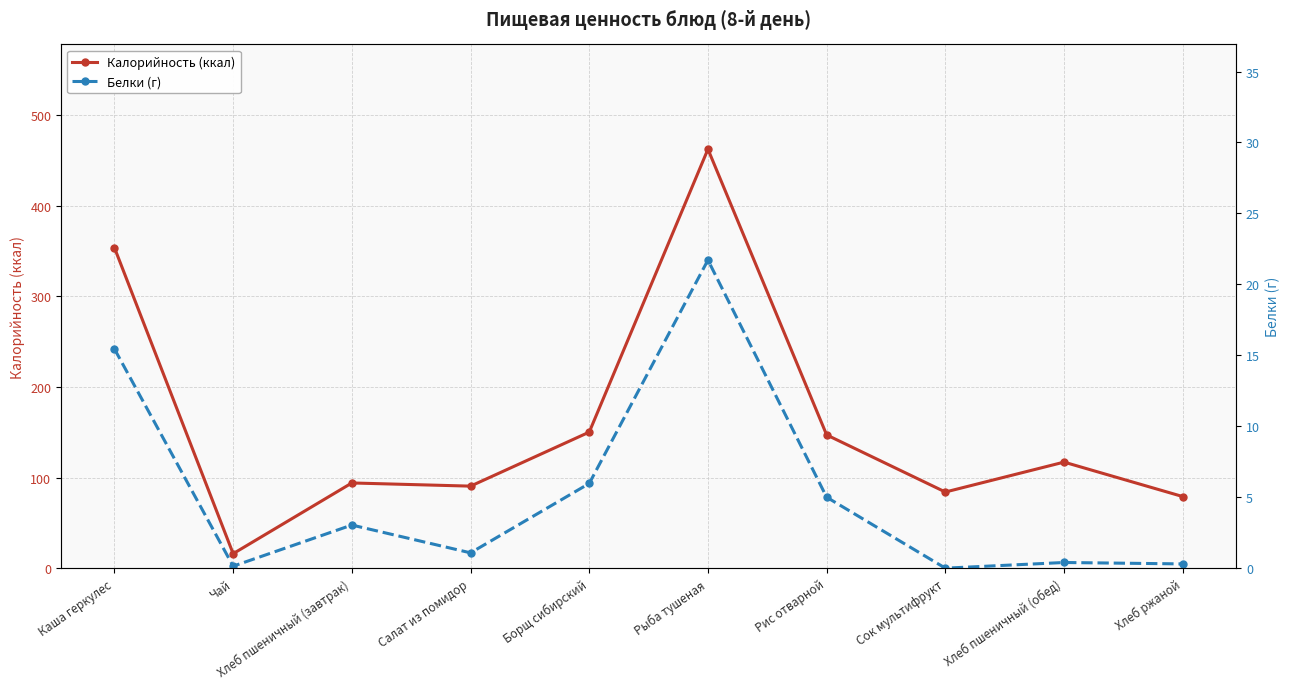

Count the number of categories in the chart.

10